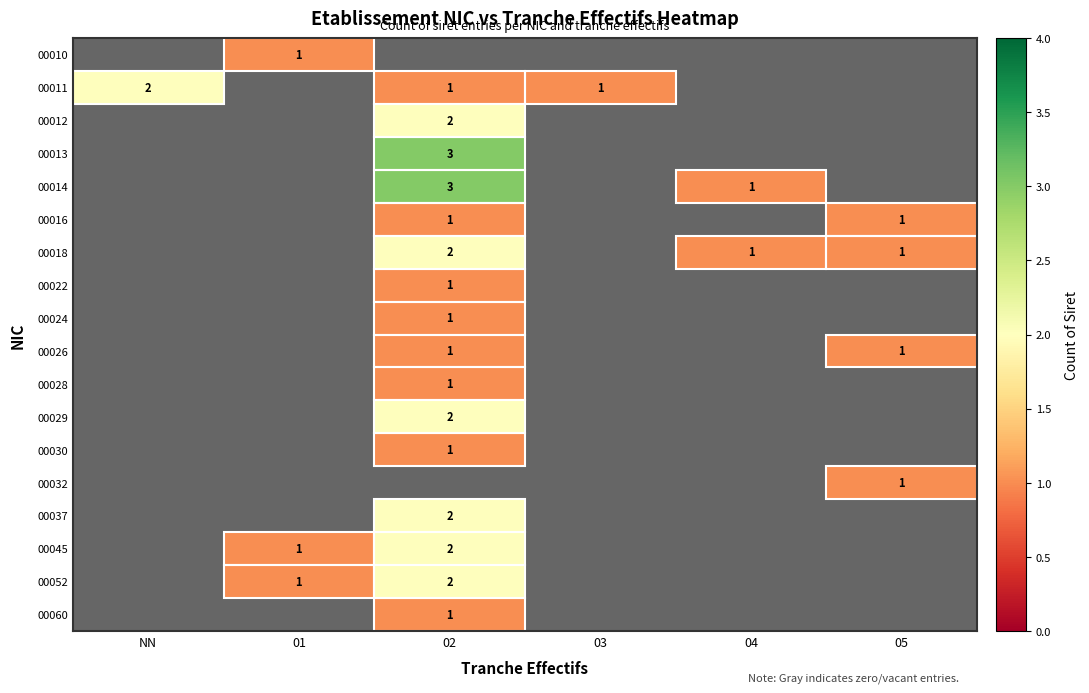

True or false: 00028 has a value of 2 at 02.

False